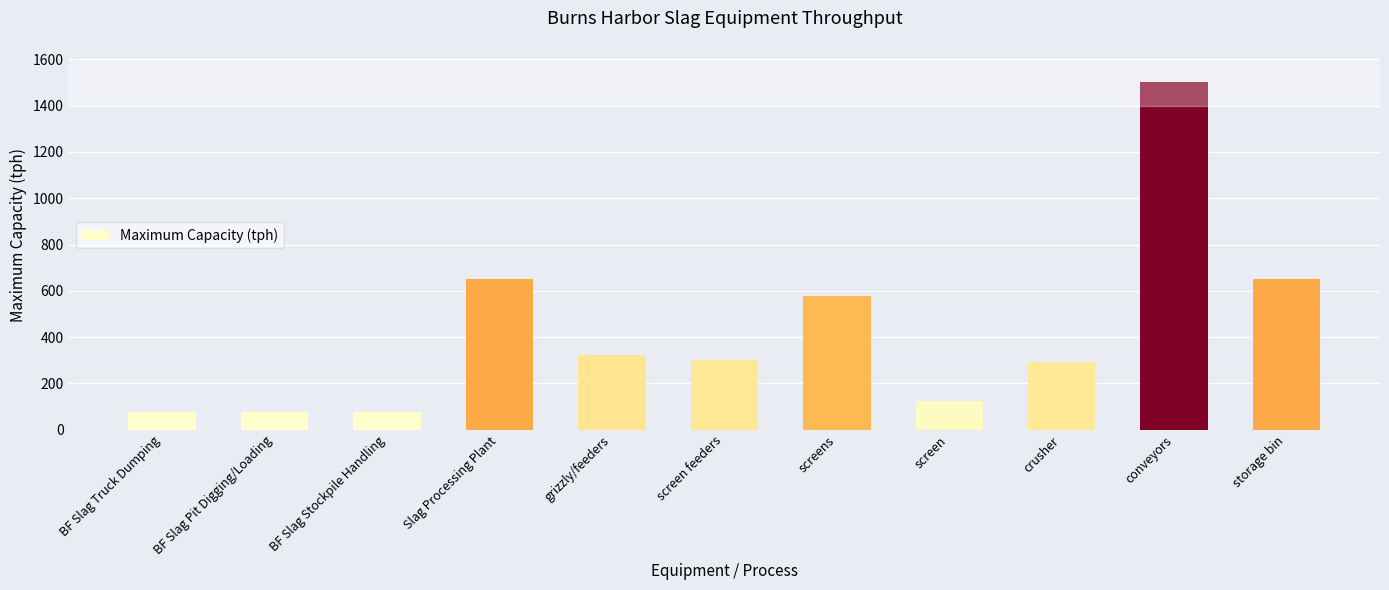

The chart shows a value of 325.0 at grizzly/feeders. True or false?

True